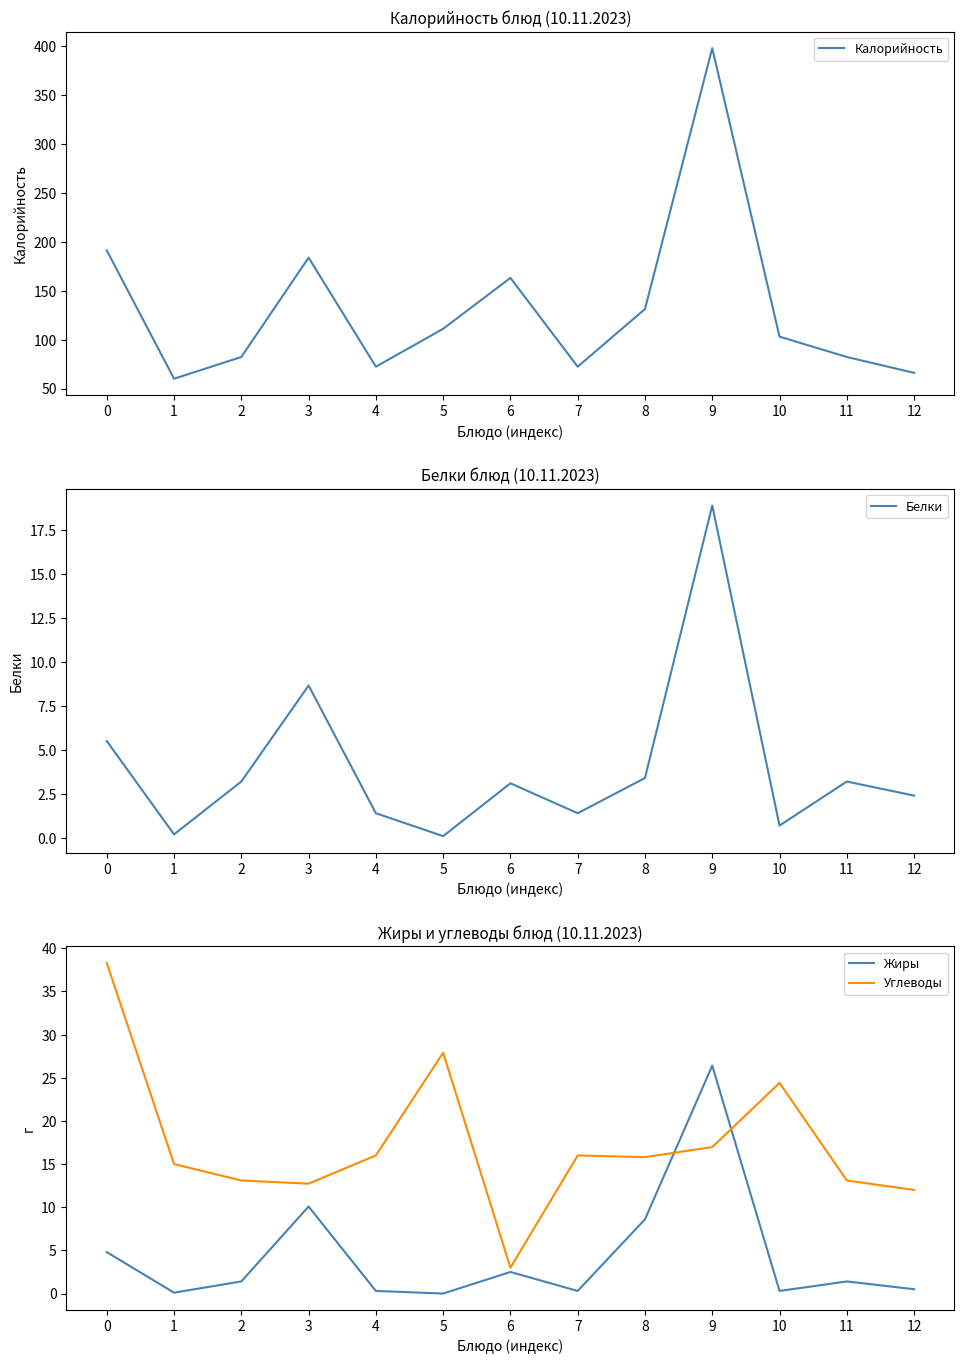

What is the sum of the Белки values at 5 and 4?

1.5